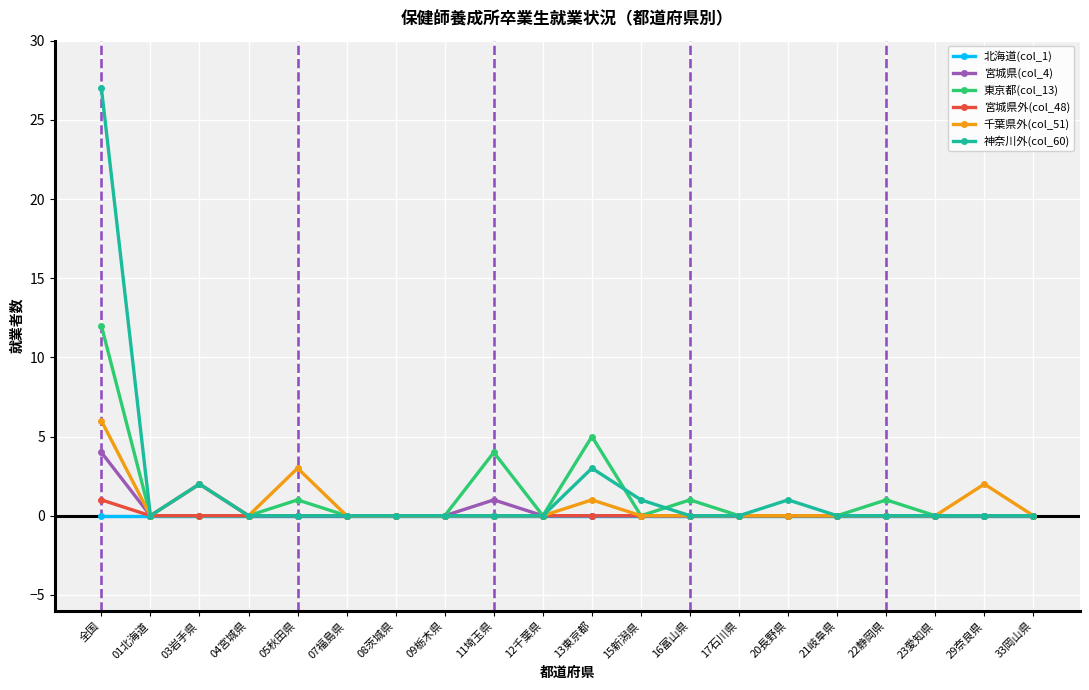

How many series are shown in this chart?

6